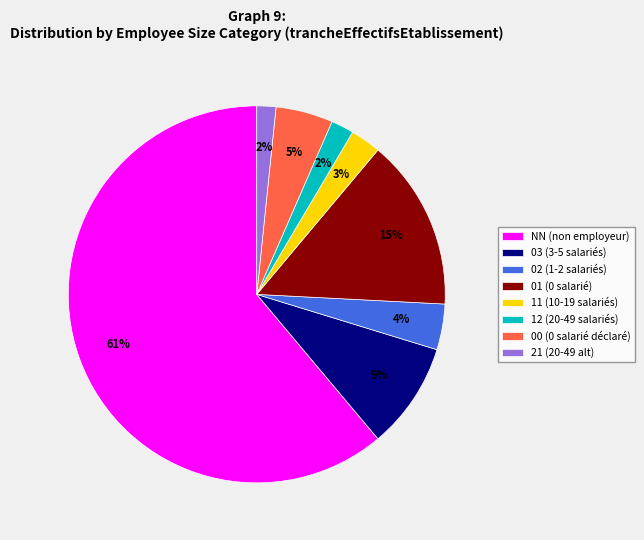

To the nearest percent, what is the difference between the 02 (1-2 salariés) and 12 (20-49 salariés) slice percentages?

2%